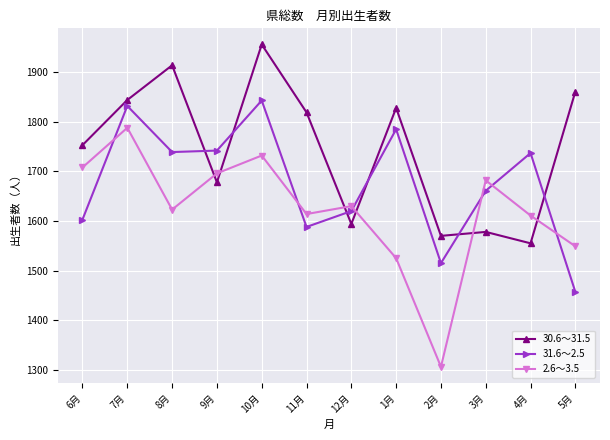

Between 12月 and 1月, which series saw the biggest shift?

30.6～31.5